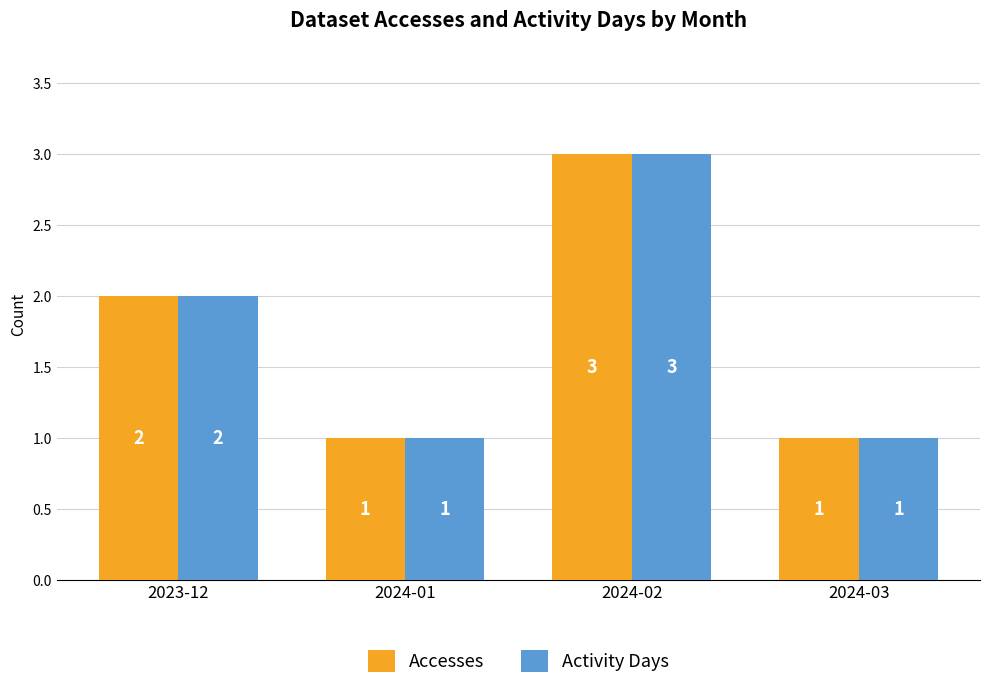

The Activity Days series shows 4 at 2023-12. True or false?

False